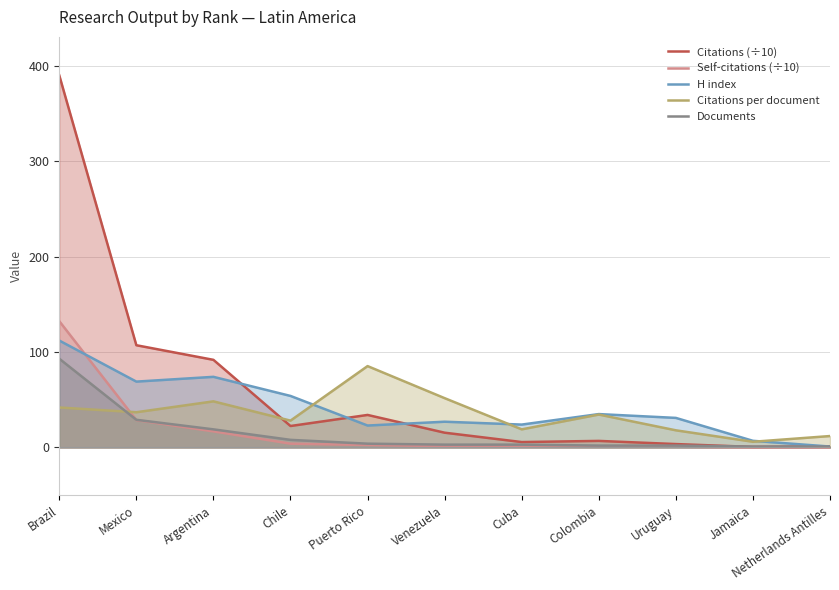

The Citations per document series shows 51.7 at Venezuela. True or false?

True